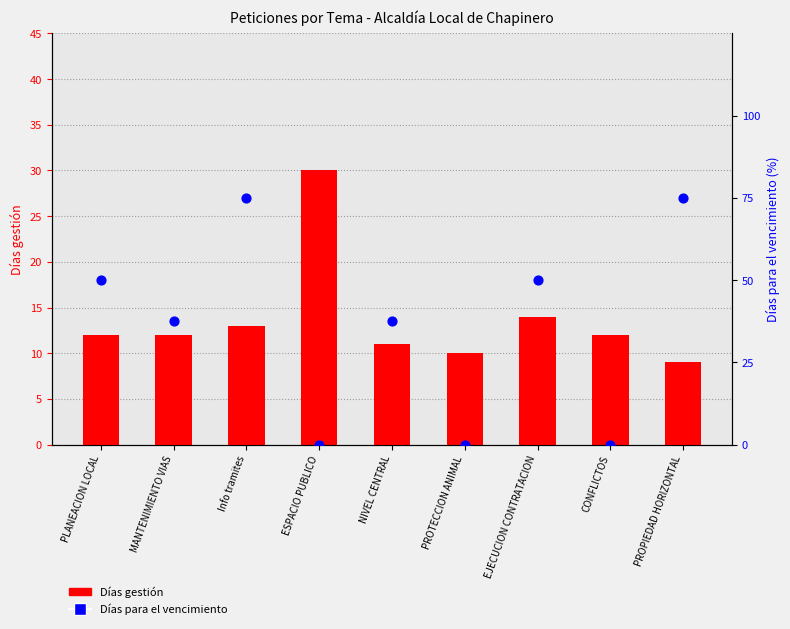

What is the total value across all series at EJECUCION CONTRATACION?

64.0